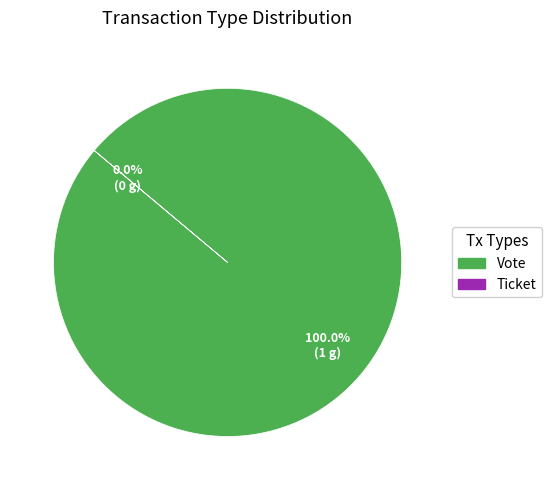

Is there any slice that represents more than half of the pie?

Yes